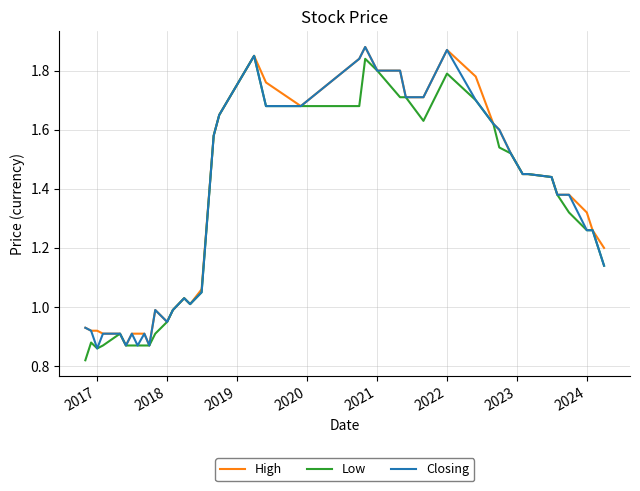

True or false: Low and Closing cross at least once.

False